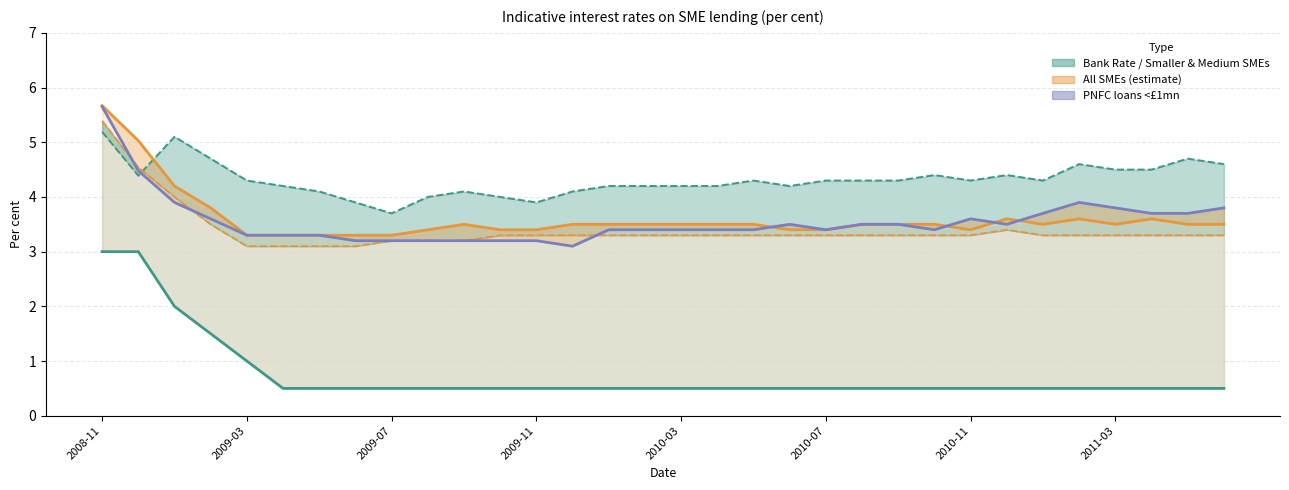

The PNFC loans <£1mn series shows 1.2 at 2009-03. True or false?

False